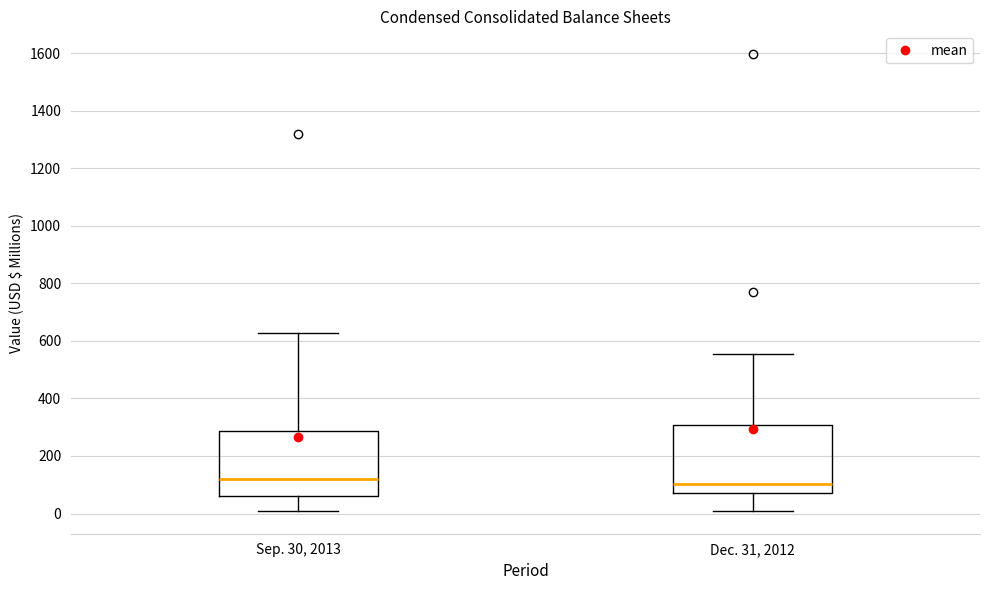

Reading left to right, transcribe this box plot: for each box, give where its median line is, the range the box spans, and where its two whiskers end, as read against the y-axis. The values are not printed on the chart, so give them approximately, as read against the axis.

Sep. 30, 2013: median 120, box 60 to 280, whiskers 0 to 620
Dec. 31, 2012: median 100, box 80 to 300, whiskers 0 to 560